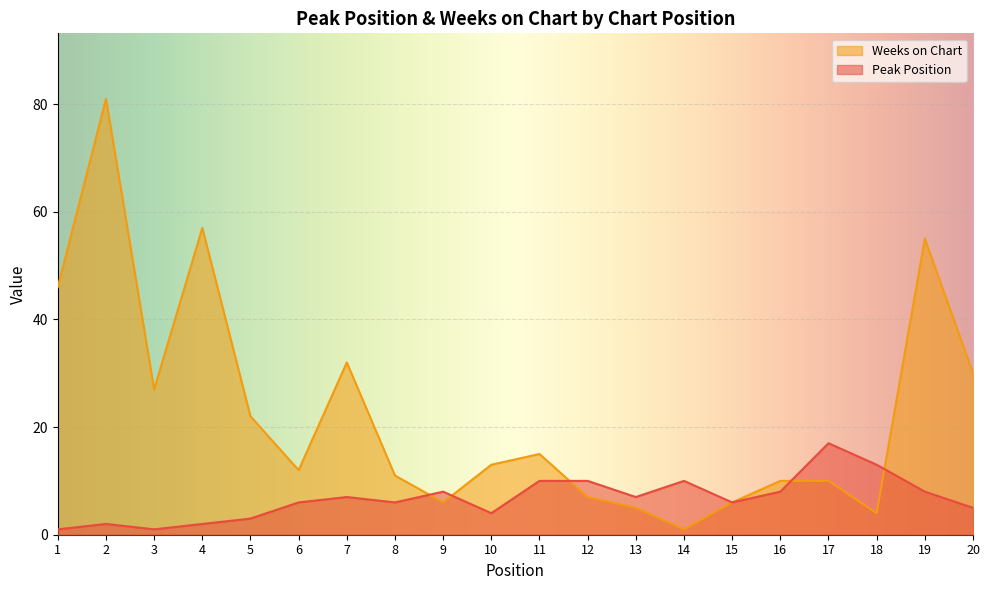

How many interior local valleys does the Peak Position series have?

5